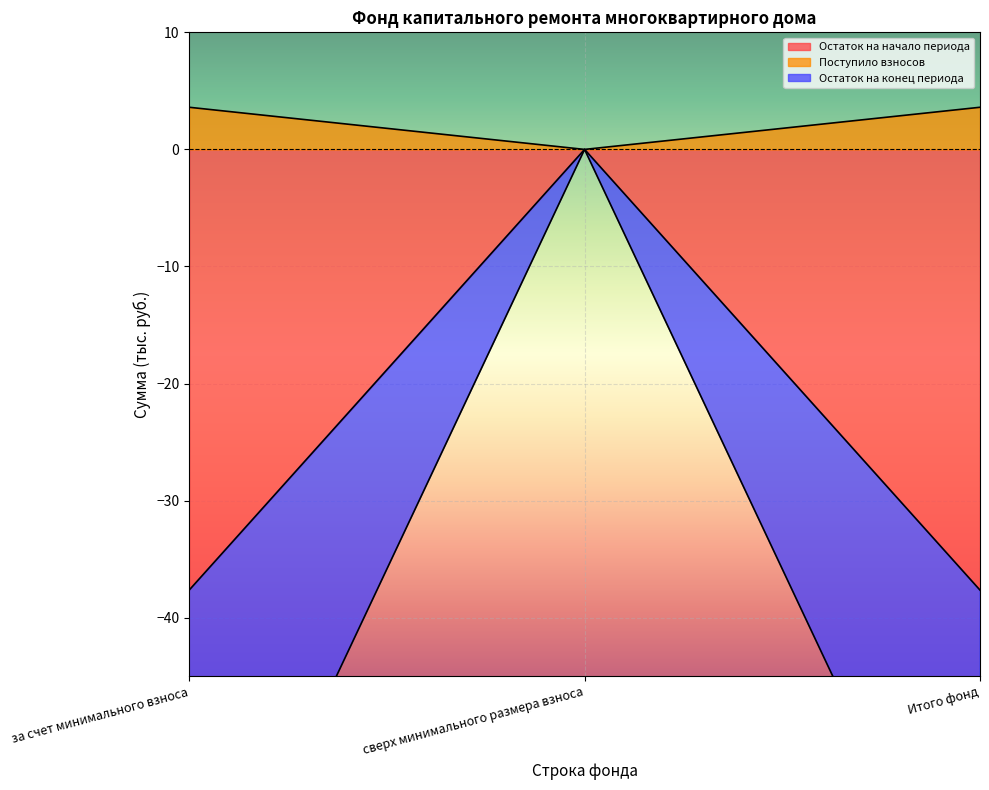

Which label corresponds to the smallest value in the chart?

за счет минимального взноса